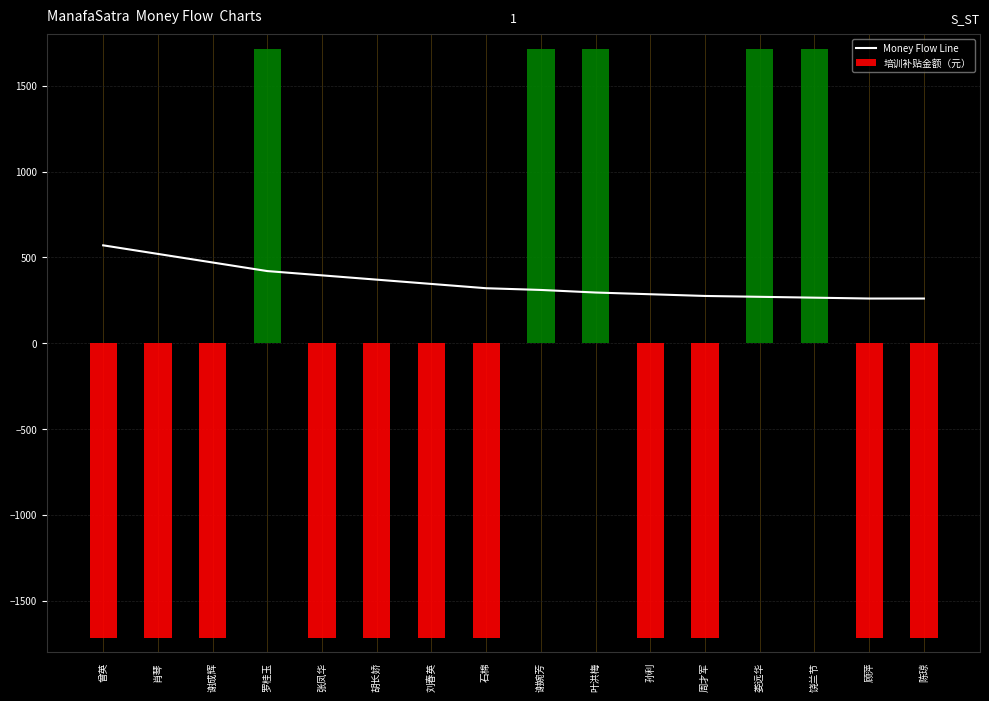

True or false: the data shows 420 at 罗桂玉.

True